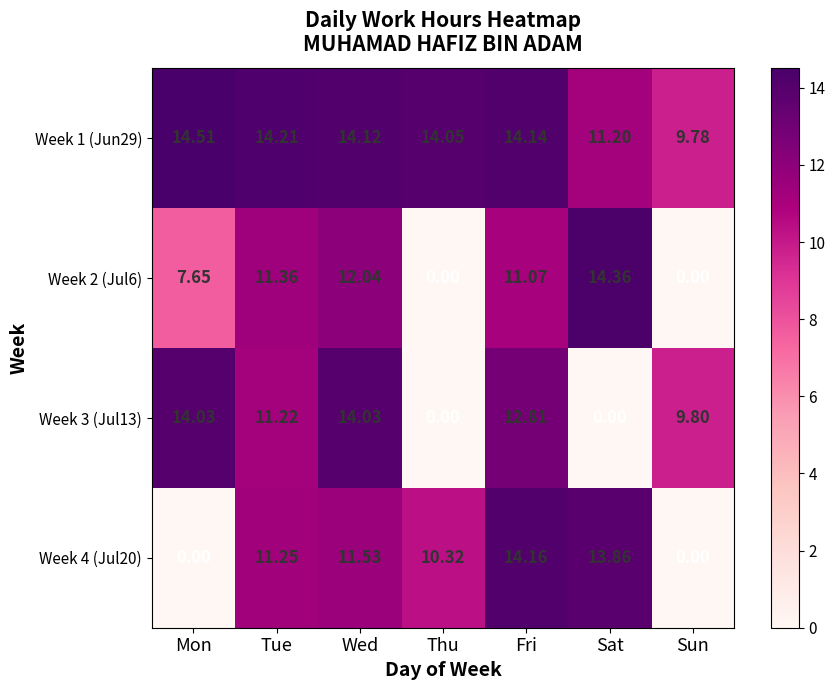

Is the value of Week 1 (Jun29) at Fri greater than the value of Week 3 (Jul13) at Mon?

Yes